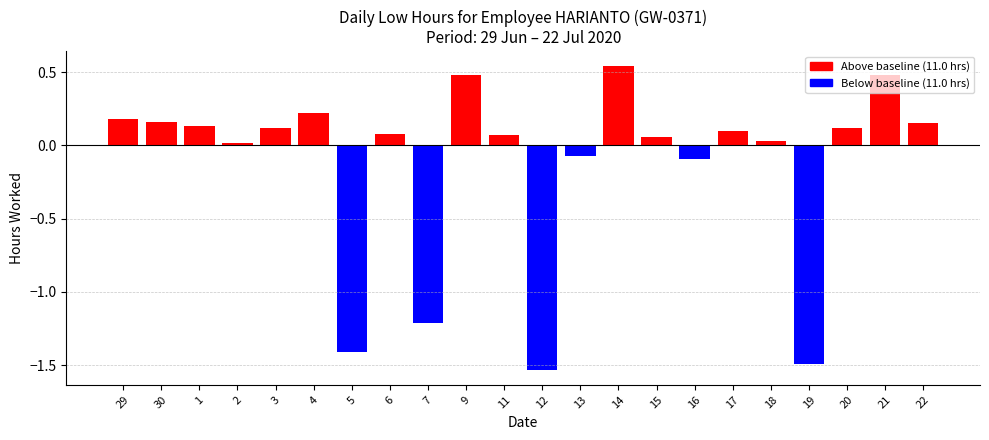

Rank the categories by value from lowest to highest.

12, 19, 5, 7, 16, 13, 2, 18, 15, 11, 6, 17, 3, 20, 1, 22, 30, 29, 4, 9, 21, 14